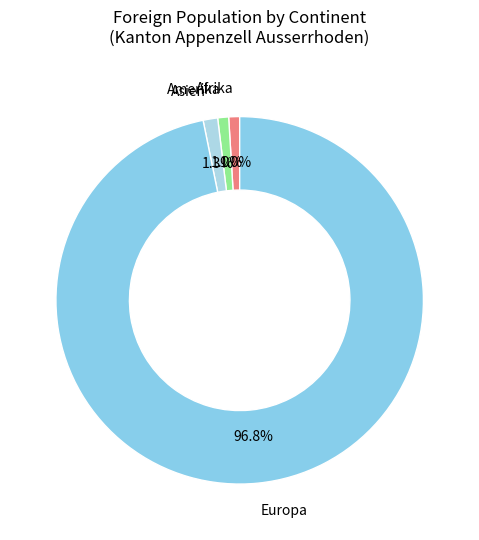

Count the number of slices in the pie.

4